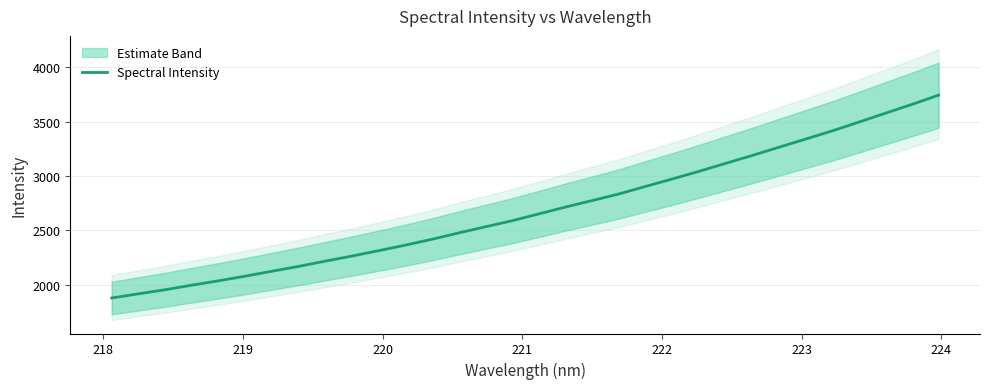

What is the minimum value for Spectral Intensity?

1878.6